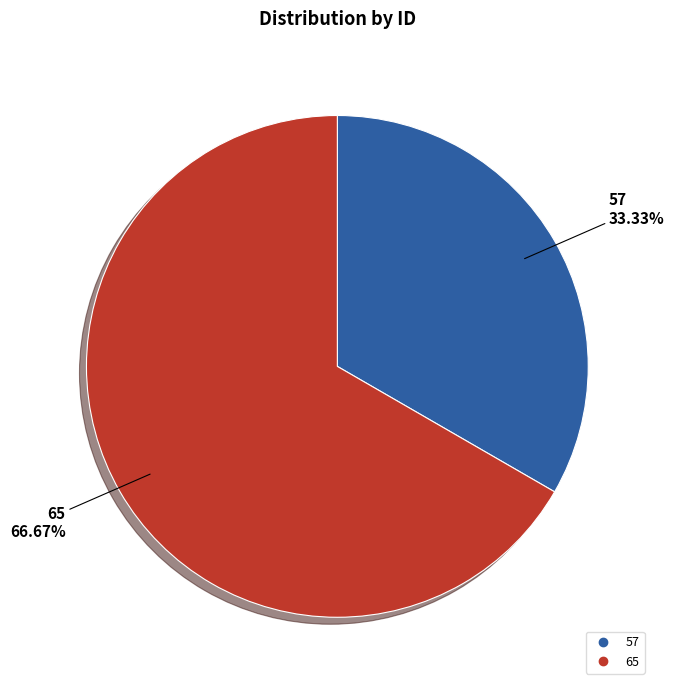

Is 57 the majority of the pie?

No